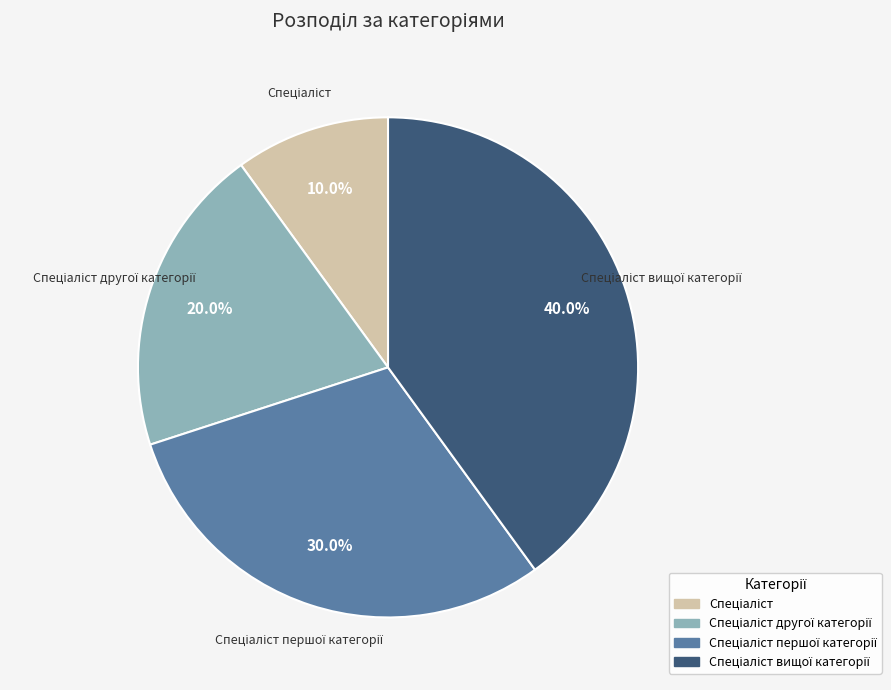

Does any single category account for the majority?

No